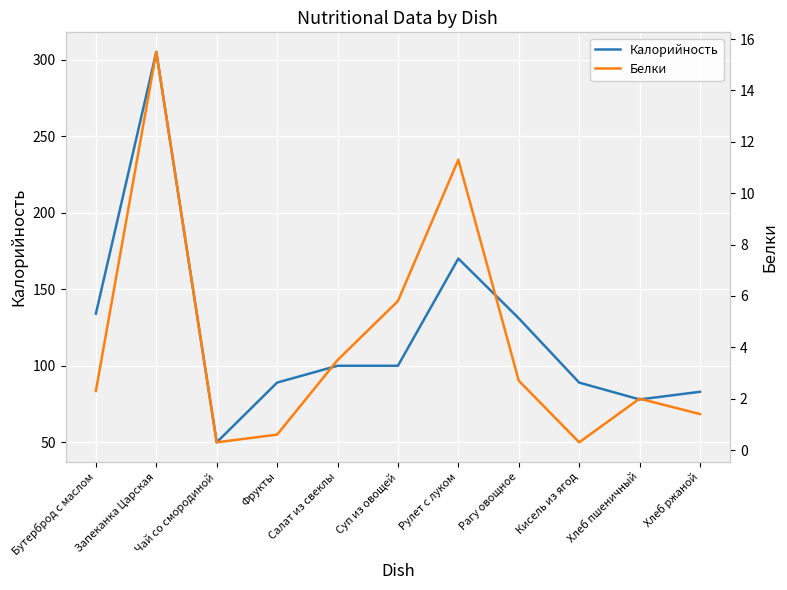

True or false: Калорийность has a value of 131 at Рагу овощное.

True